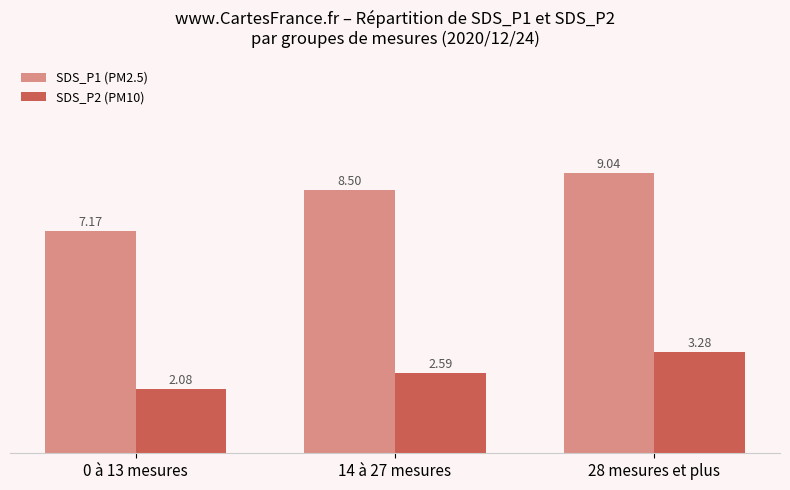

What is the sum of all SDS_P1 (PM2.5) values?

24.7